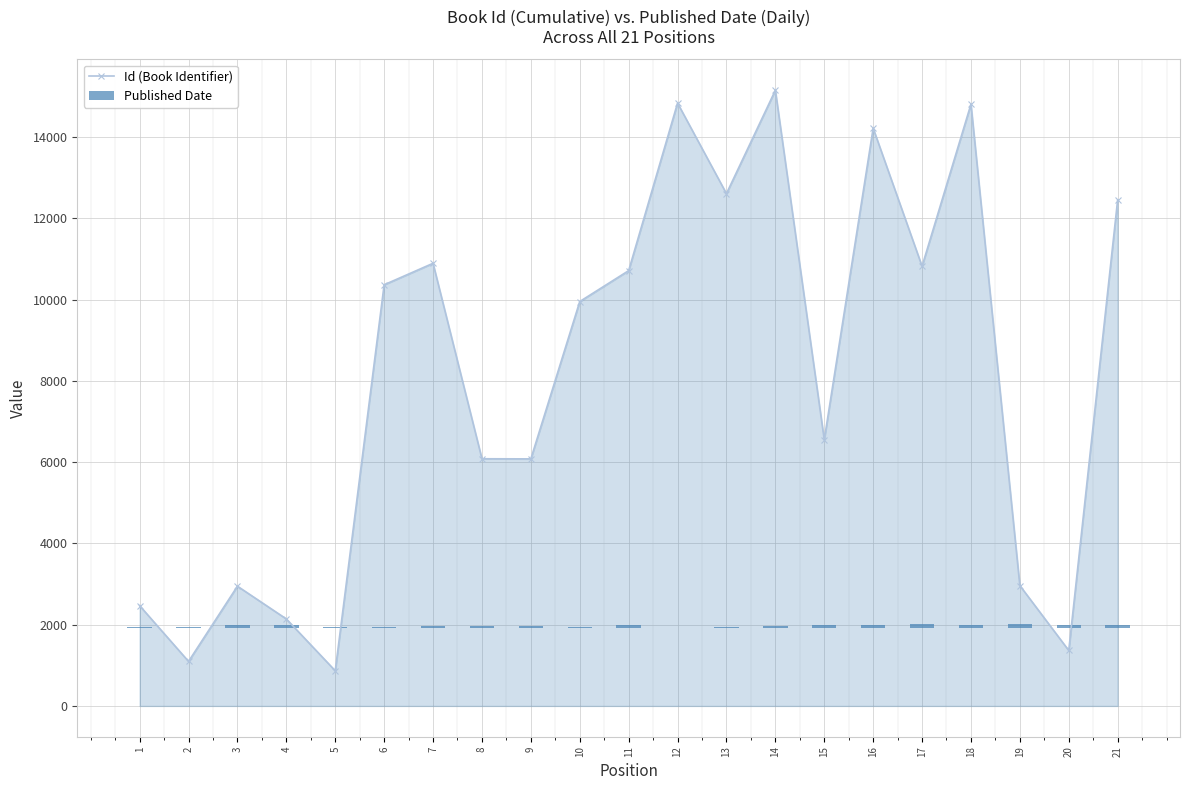

How many groups of bars are there?

21